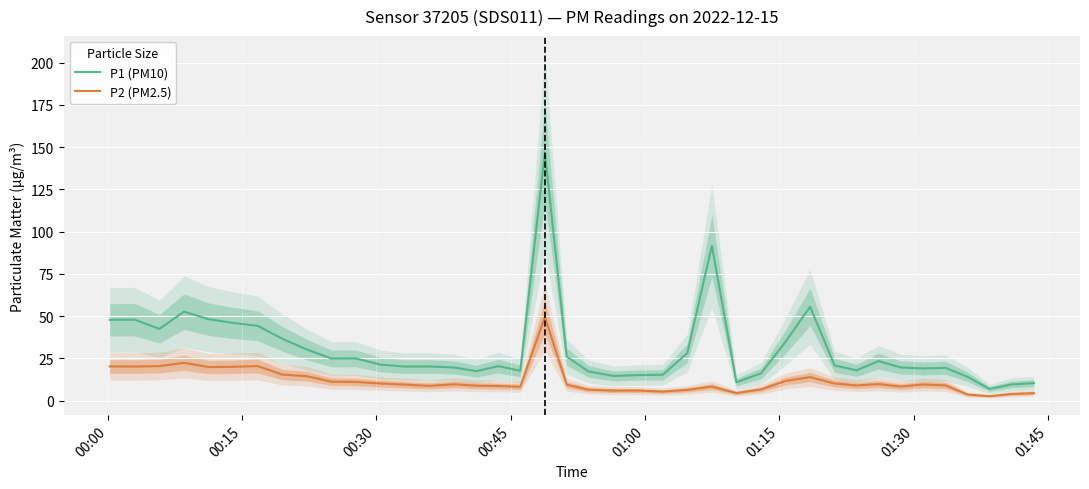

What is the minimum value for P2 (PM2.5)?

2.6